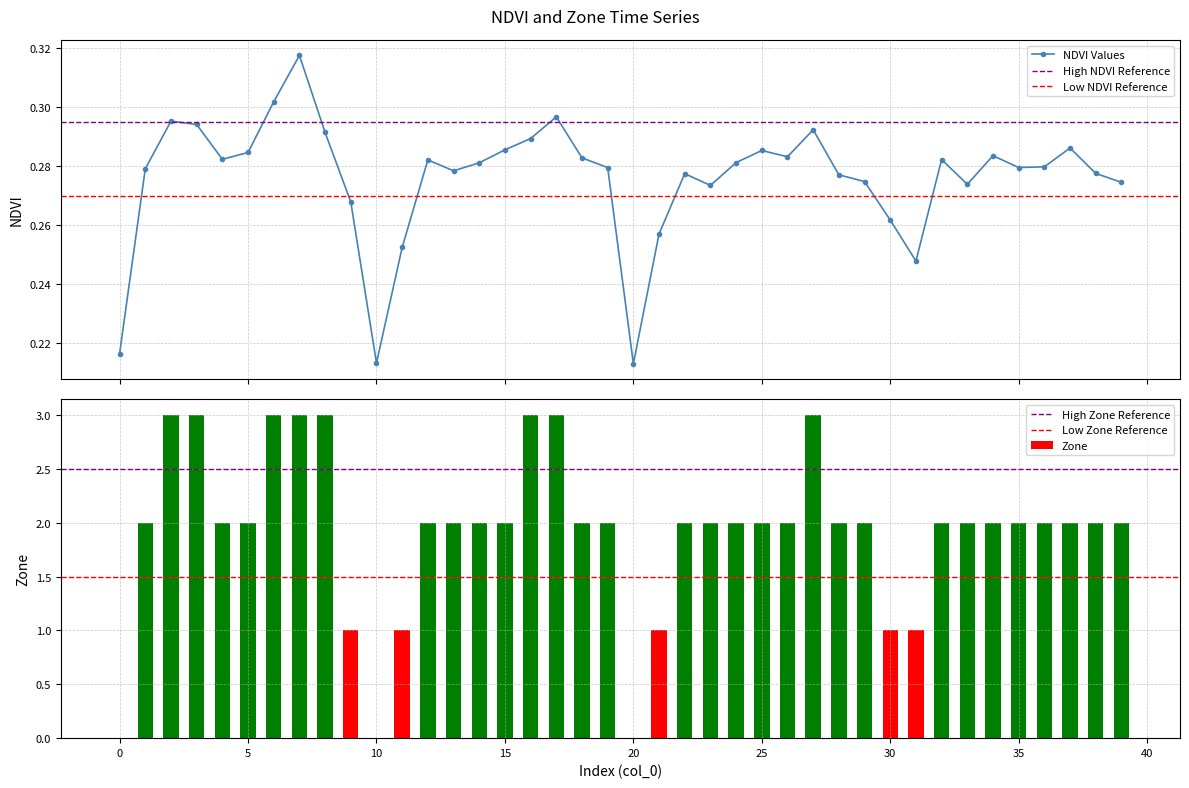

List the labels in order of NDVI value, smallest first.

20, 10, 0, 31, 11, 21, 30, 9, 23, 33, 39, 29, 28, 22, 38, 13, 1, 19, 35, 36, 14, 24, 12, 32, 4, 18, 26, 34, 5, 25, 15, 37, 16, 8, 27, 3, 2, 17, 6, 7